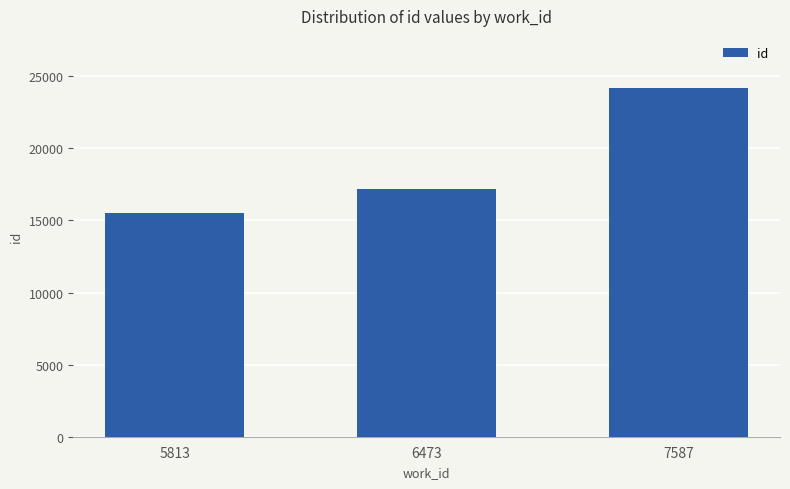

What is the change in value from 5813 to 7587?

+8652